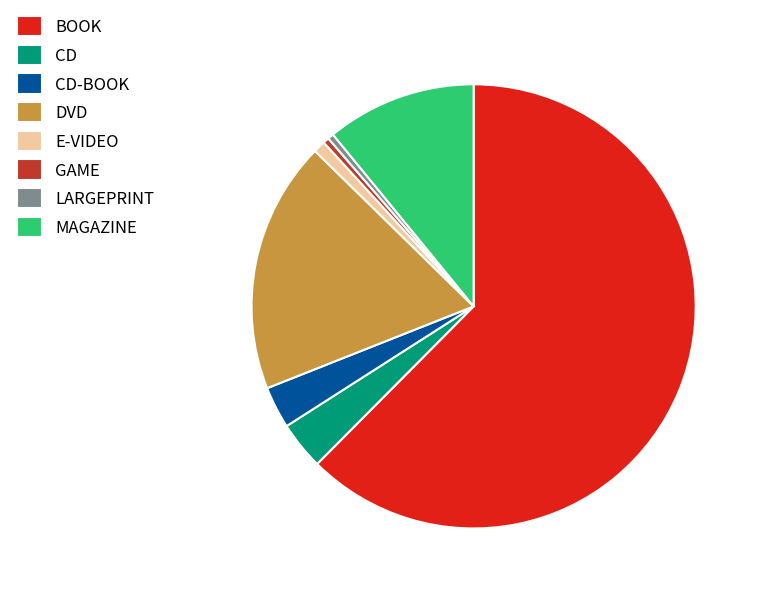

True or false: GAME accounts for 13% of the total.

False